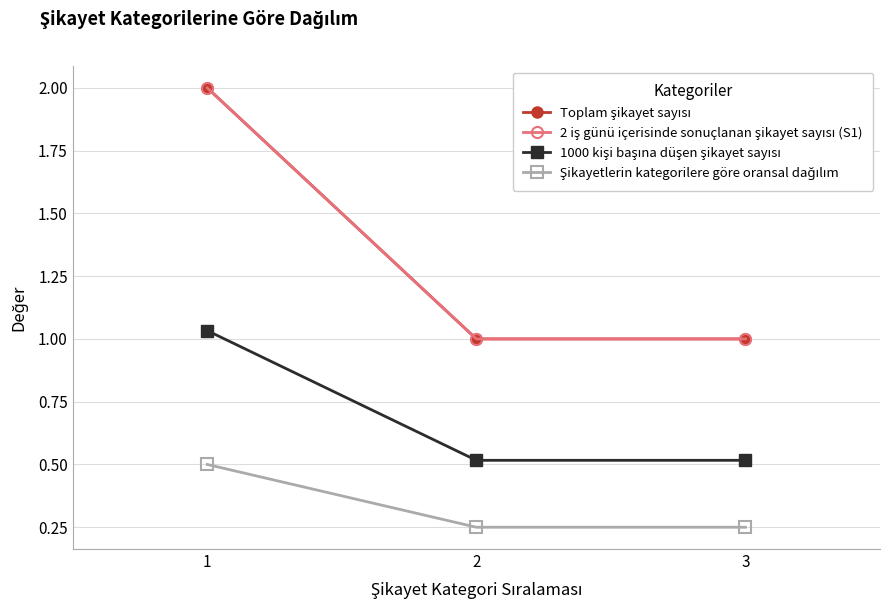

How many 2 iş günü içerisinde sonuçlanan şikayet sayısı (S1) values are between 1 and 2?

3